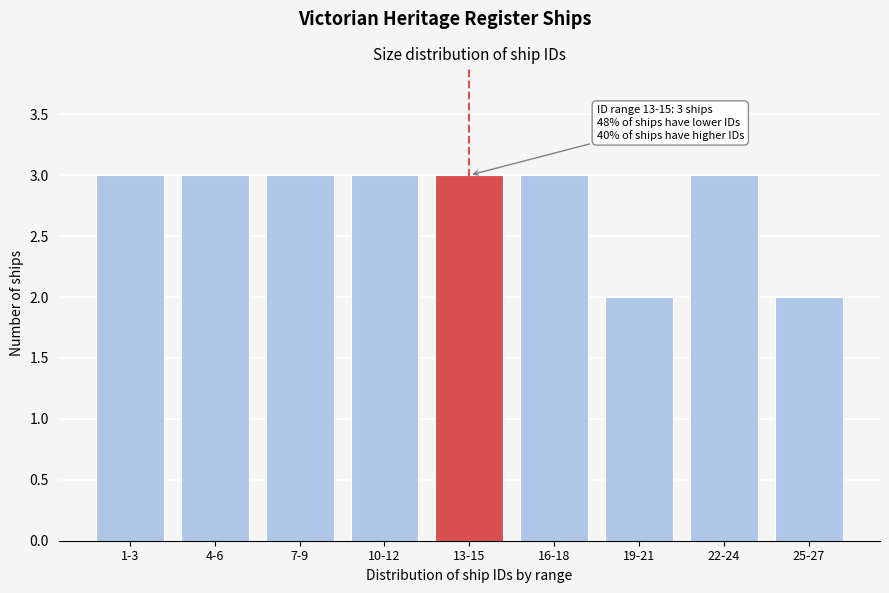

Reading left to right, transcribe all the data shown in this chart.

1-3=3	4-6=3	7-9=3	10-12=3	13-15=3	16-18=3	19-21=2	22-24=3	25-27=2